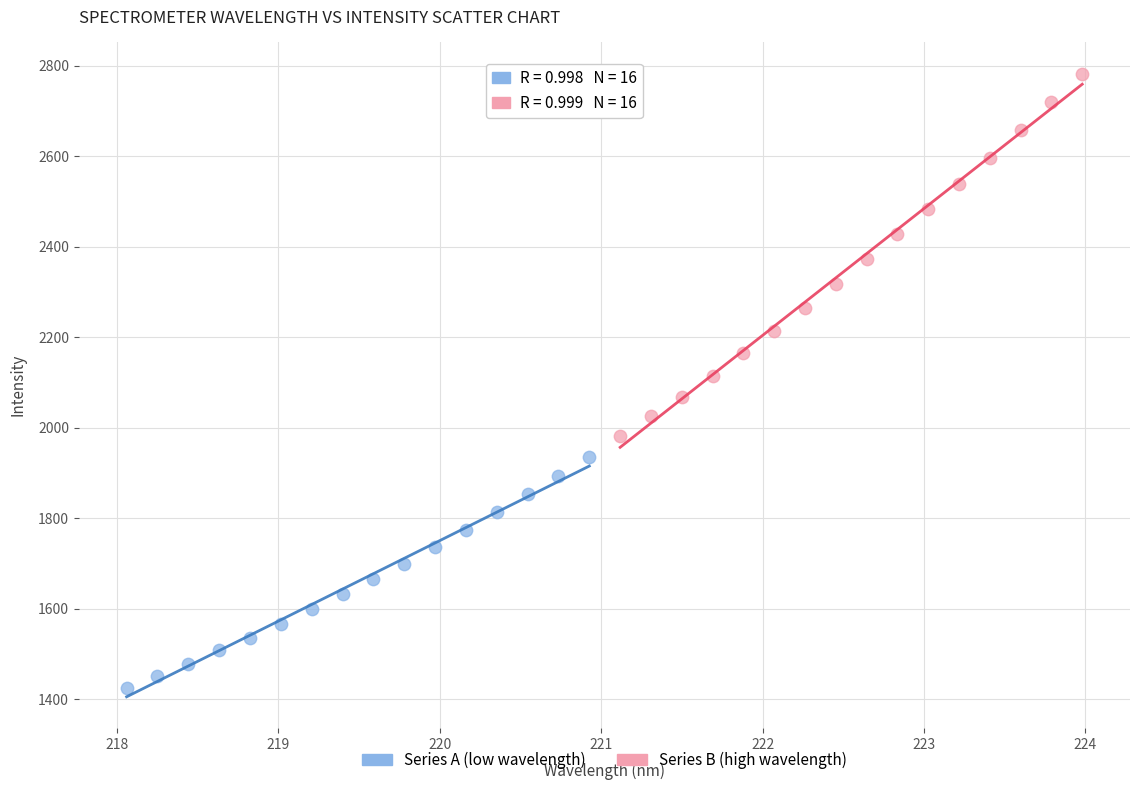

Which series has the widest spread of Y values?

Series B (high wavelength)